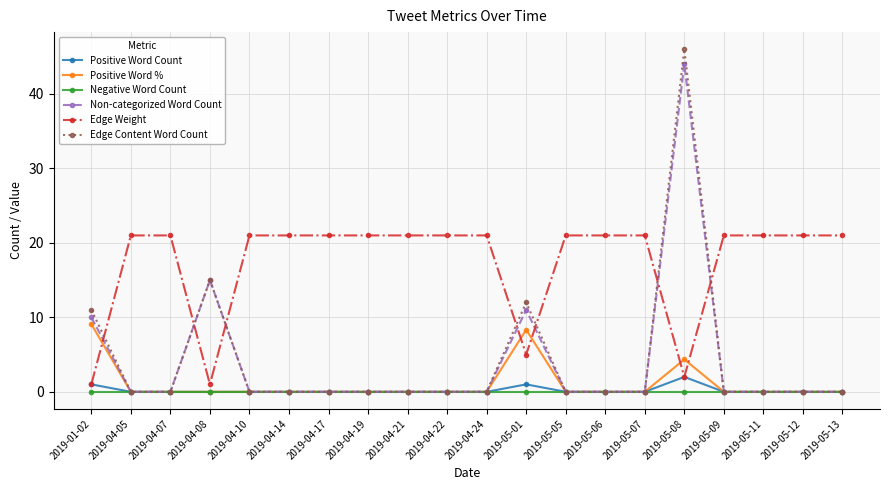

True or false: Edge Content Word Count has a value of 28.5 at 2019-05-07.

False